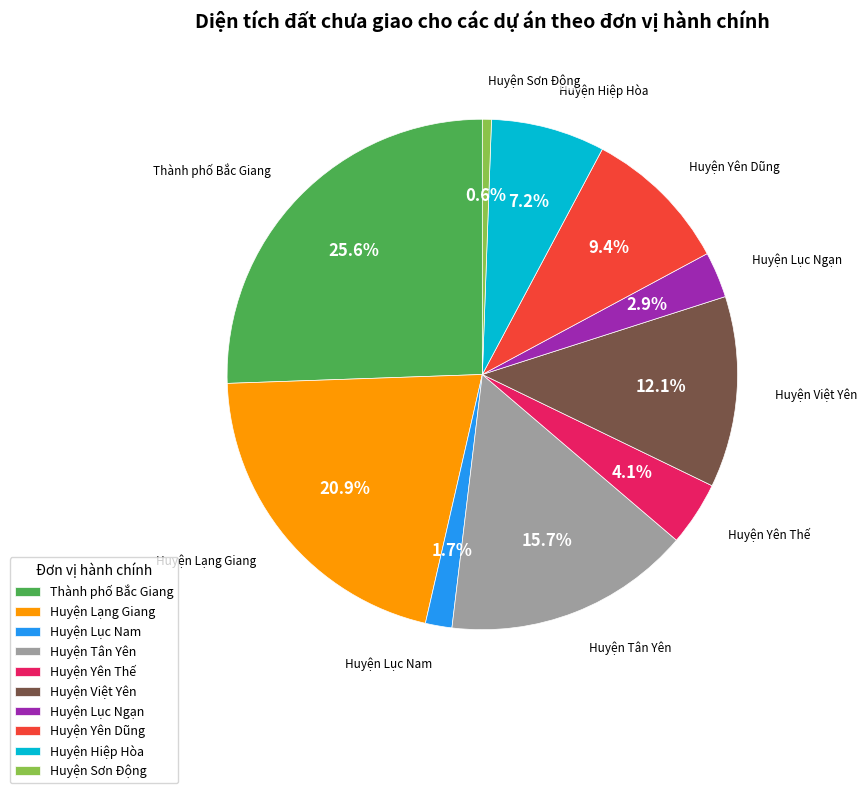

To the nearest percent, what is the difference between the Thành phố Bắc Giang and Huyện Việt Yên slice percentages?

13%